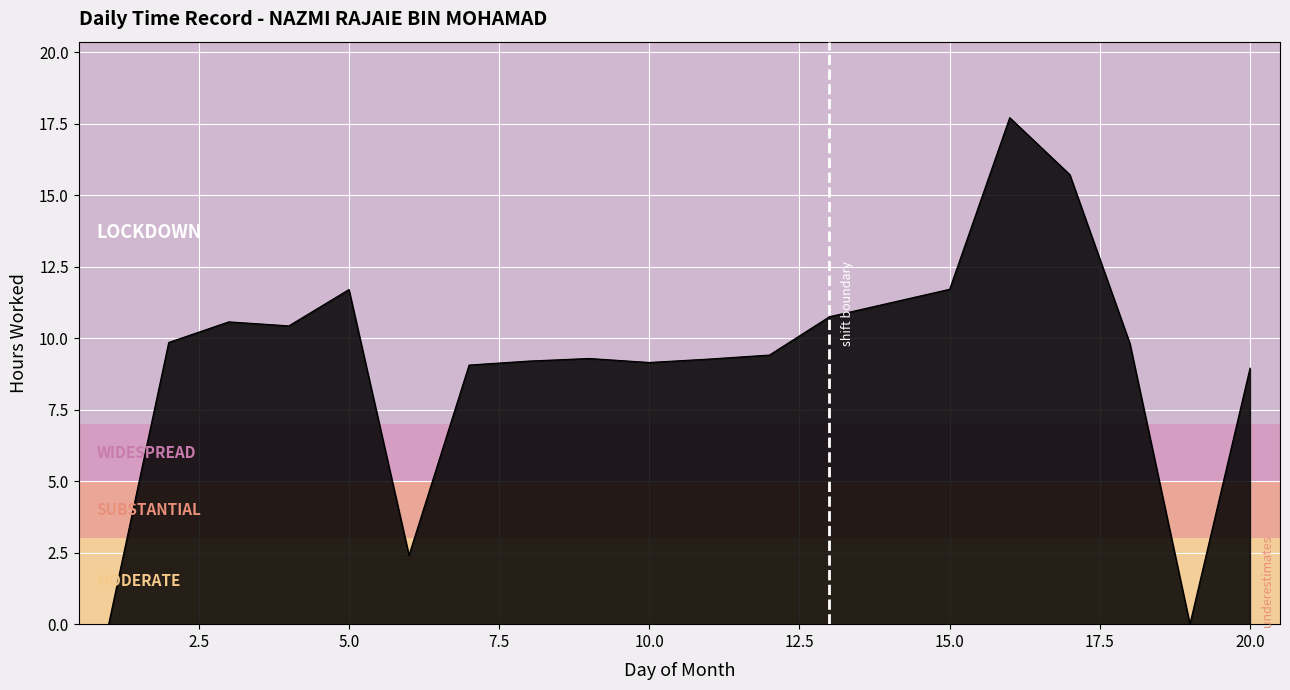

What is the difference between the maximum and minimum values?

17.7